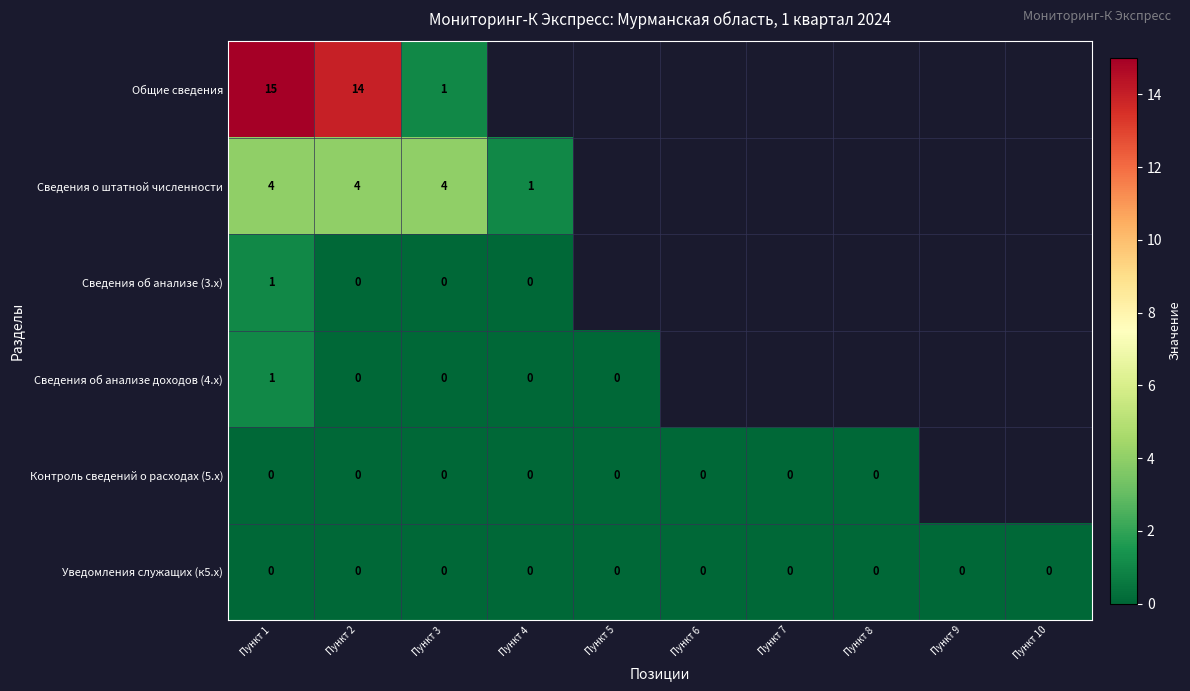

True or false: Сведения о штатной численности has a value of 4 at Пункт 3.

True